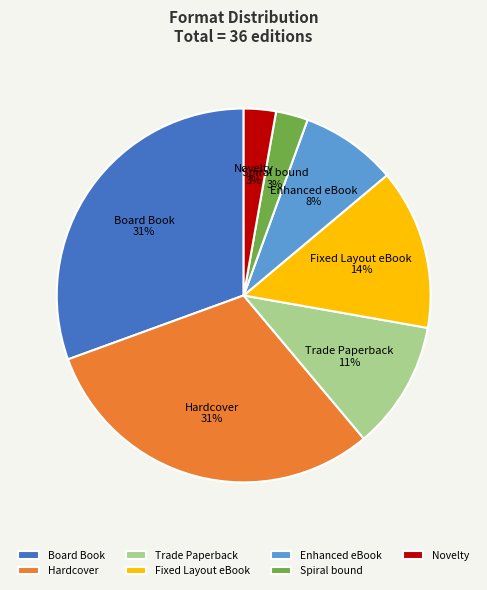

Does Spiral bound account for over 50% of the chart?

No